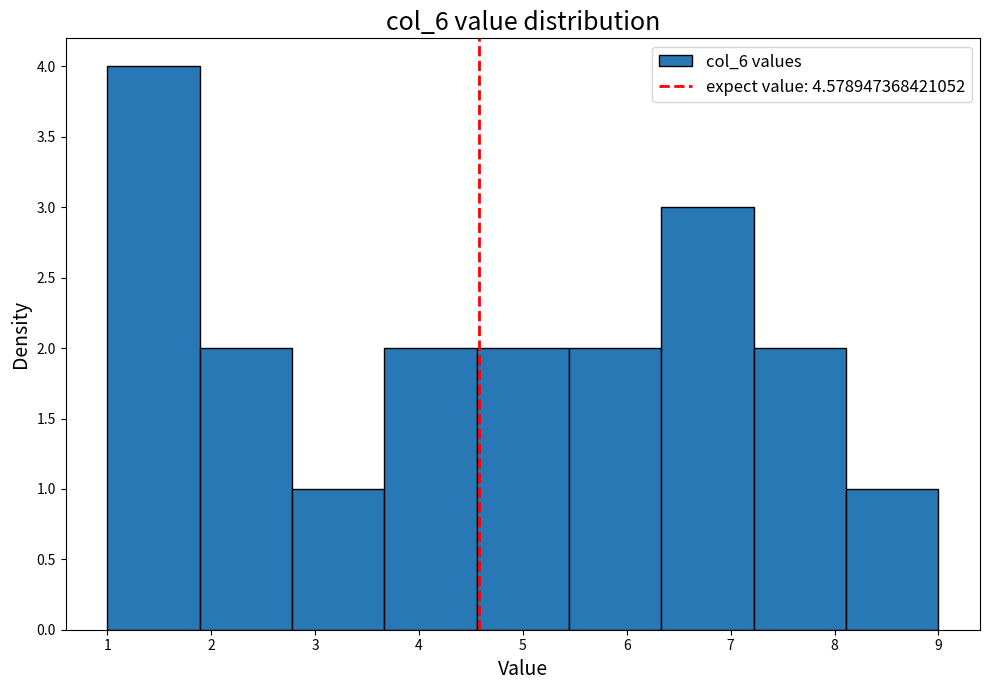

Reading left to right, transcribe this chart: for each bar, give the range it covers on the x-axis and its height. Neither the bar edges nor the heights are printed on the chart, so give them approximately, as read against the axes.

1.0 to 1.9: 4
1.9 to 2.8: 2
2.8 to 3.7: 1
3.7 to 4.6: 2
4.6 to 5.4: 2
5.4 to 6.3: 2
6.3 to 7.2: 3
7.2 to 8.1: 2
8.1 to 9.0: 1